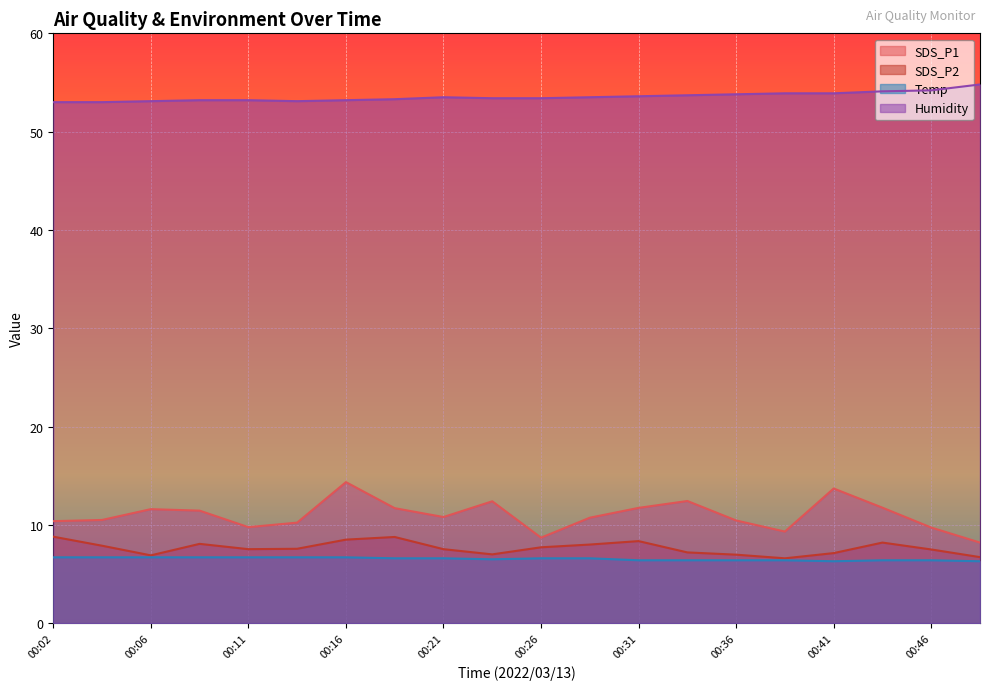

The SDS_P1 series shows 15.5 at 00:19. True or false?

False